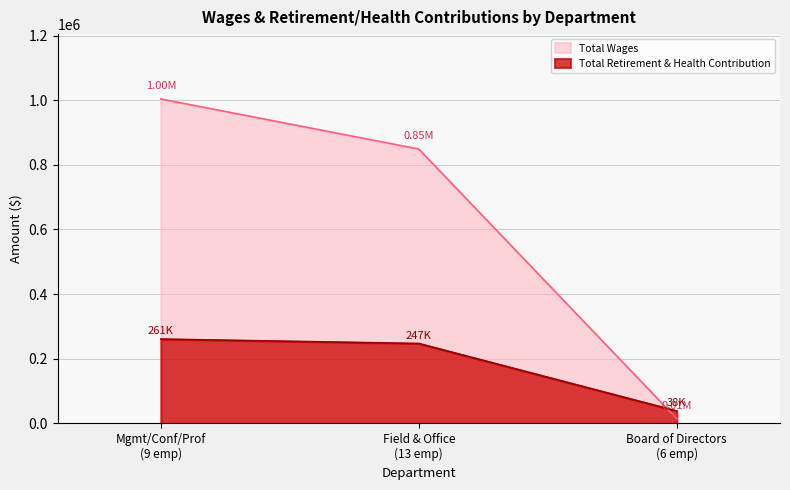

Does the chart have visible grid lines?

Yes